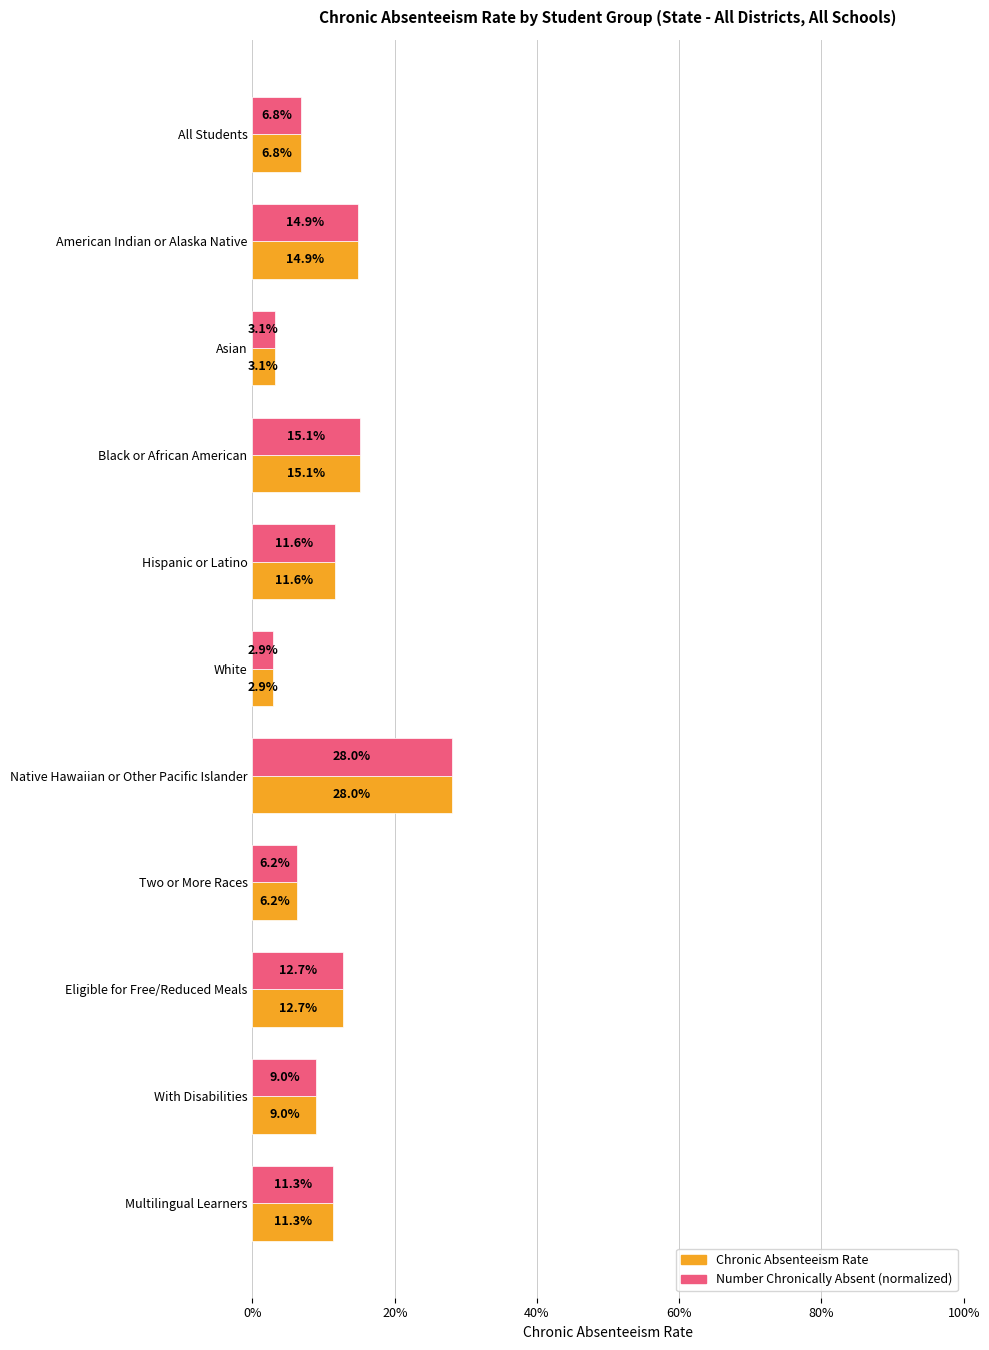

How many Number Chronically Absent (normalized) values are between 0 and 1?

11